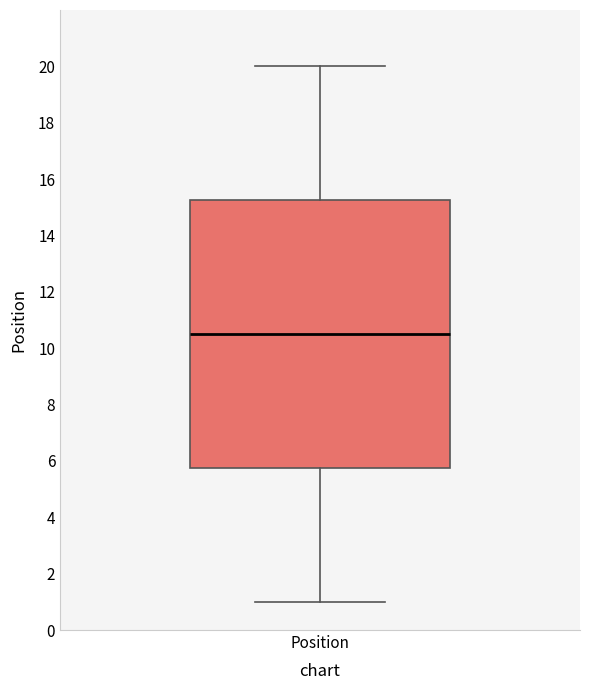

Transcribe this box plot: give where the median line is, the range the box spans, and where the two whiskers end, as read against the y-axis. The values are not printed on the chart, so give them approximately, as read against the axis.

median 10.6, box 5.8 to 15.2, whiskers 1.0 to 20.0